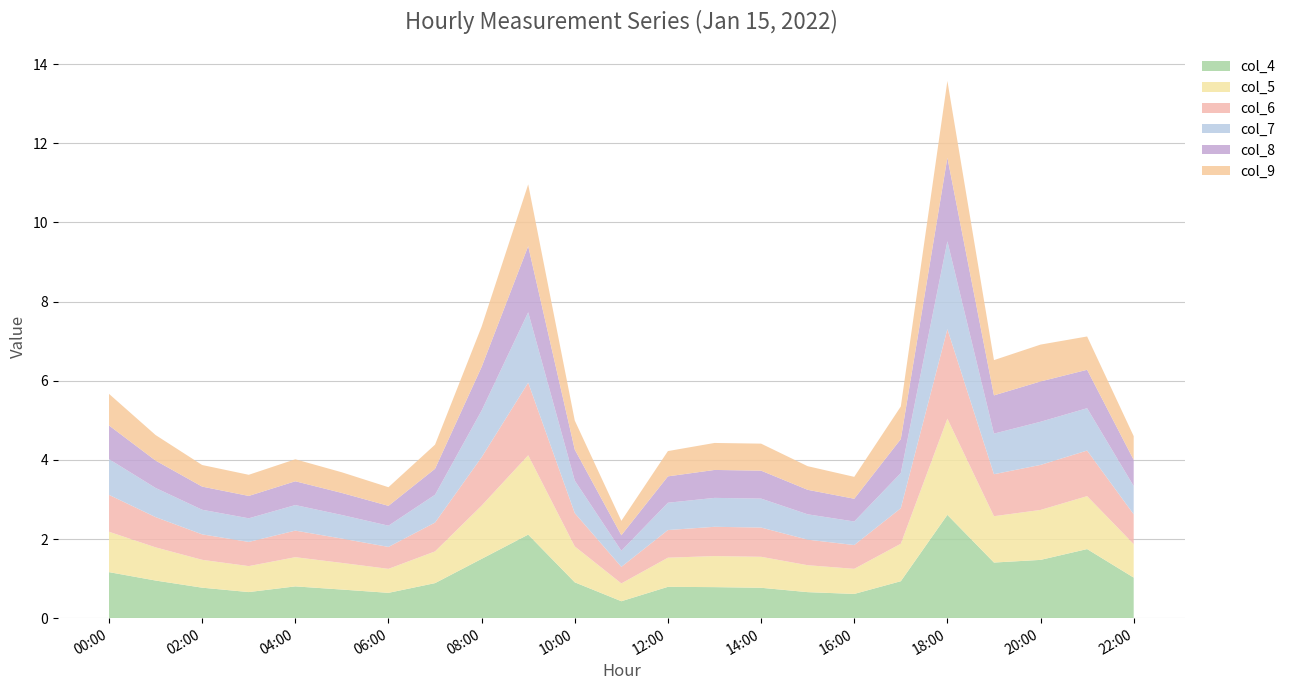

Reading left to right, list all the values displayed in this chart.

col_4: 1.2	1.0	0.8	0.7	0.8	0.7	0.6	0.9	1.5	2.1	0.9	0.4	0.8	0.8	0.8	0.7	0.6	0.9	2.6	1.4	1.5	1.7	1.0
col_5: 1.0	0.8	0.7	0.7	0.7	0.7	0.6	0.8	1.3	2.0	0.9	0.4	0.7	0.8	0.8	0.7	0.6	0.9	2.4	1.2	1.3	1.3	0.8
col_6: 0.9	0.8	0.6	0.6	0.7	0.6	0.6	0.7	1.2	1.8	0.8	0.4	0.7	0.7	0.7	0.6	0.6	0.9	2.3	1.1	1.1	1.2	0.8
col_7: 0.9	0.7	0.6	0.6	0.6	0.6	0.5	0.7	1.2	1.8	0.8	0.4	0.7	0.7	0.7	0.6	0.6	0.9	2.2	1.0	1.1	1.1	0.7
col_8: 0.9	0.7	0.6	0.6	0.6	0.6	0.5	0.7	1.1	1.7	0.8	0.4	0.7	0.7	0.7	0.6	0.6	0.9	2.1	1.0	1.0	1.0	0.7
col_9: 0.8	0.6	0.5	0.5	0.6	0.5	0.5	0.6	1.0	1.6	0.7	0.4	0.6	0.7	0.7	0.6	0.6	0.8	1.9	0.9	0.9	0.8	0.6